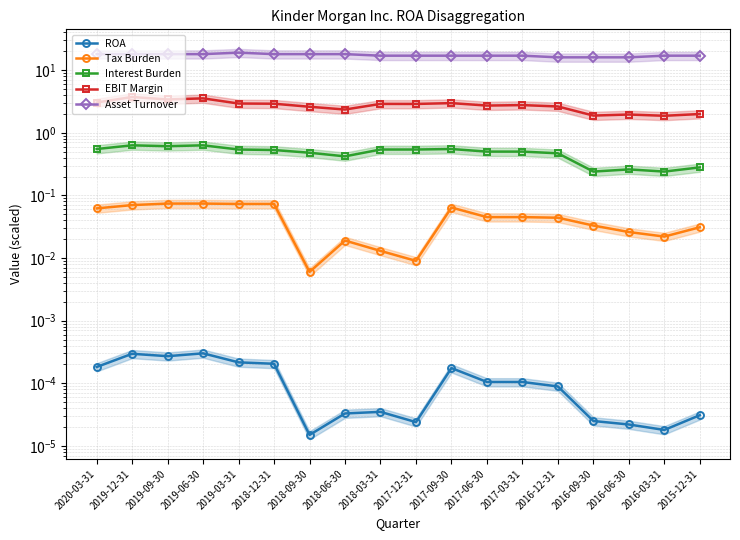

How many data points in EBIT Margin are above 2?

14